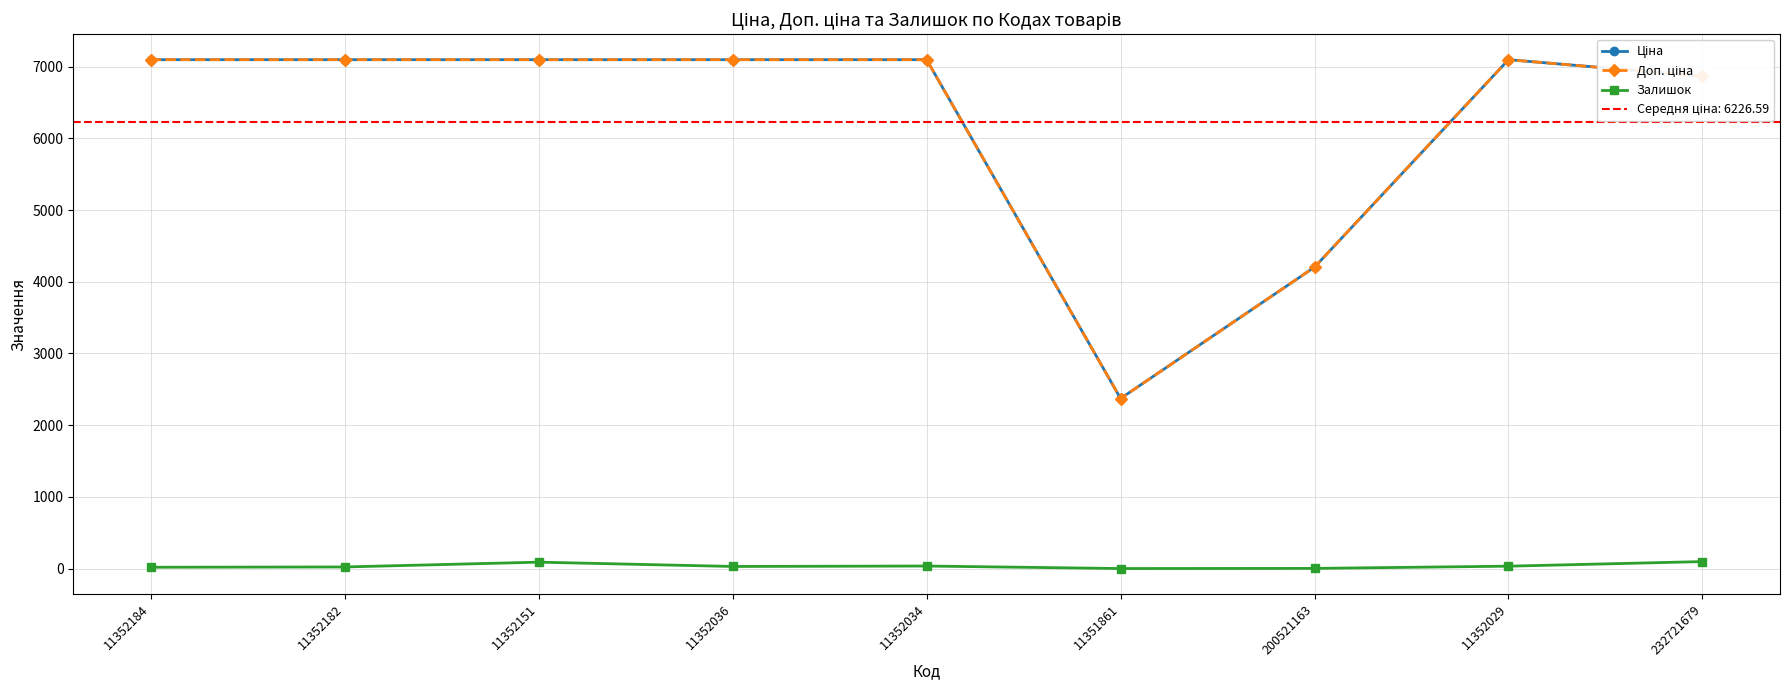

What is the value of the Ціна point at the 7th from the left?

4204.8